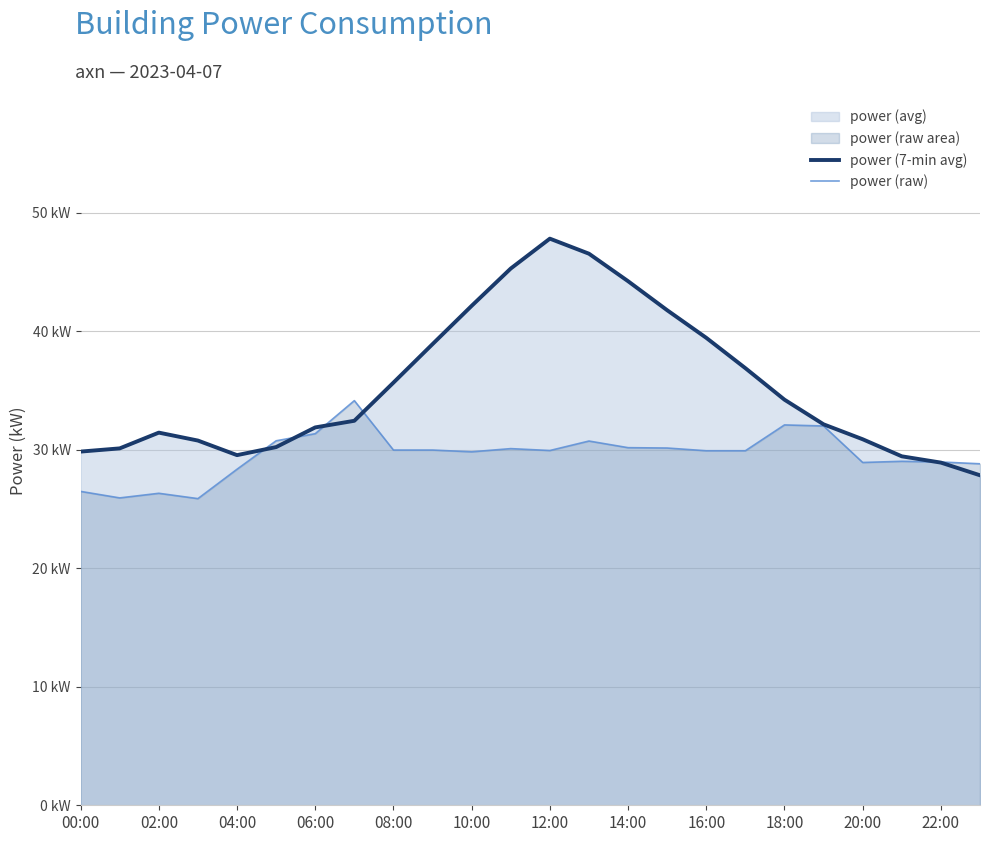

Between 08:00 and 20:00, which series saw the biggest shift?

power (7-min avg)